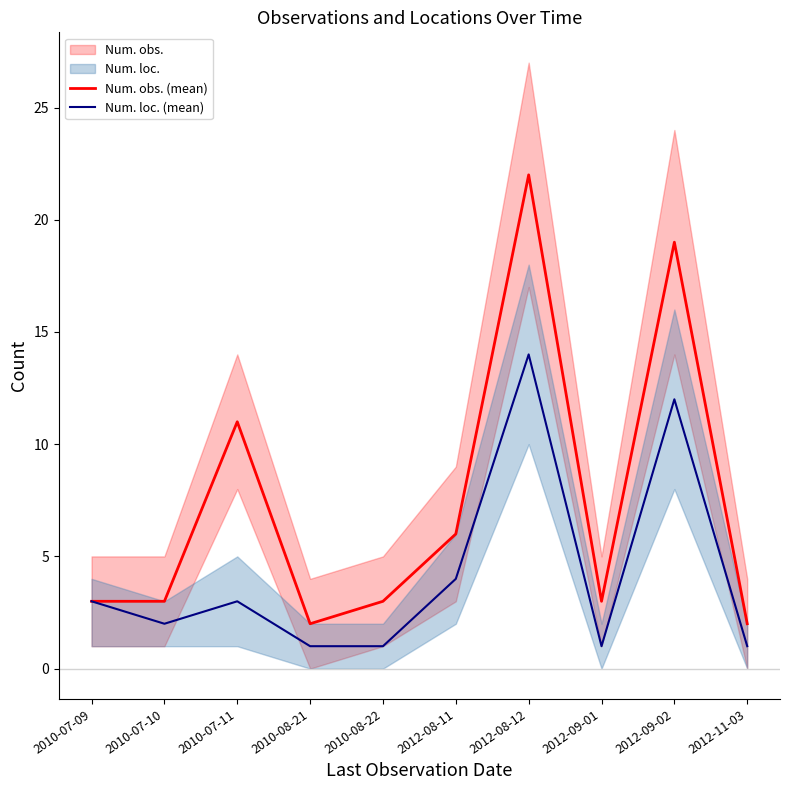

At how many categories does at least one series exceed 5?

4